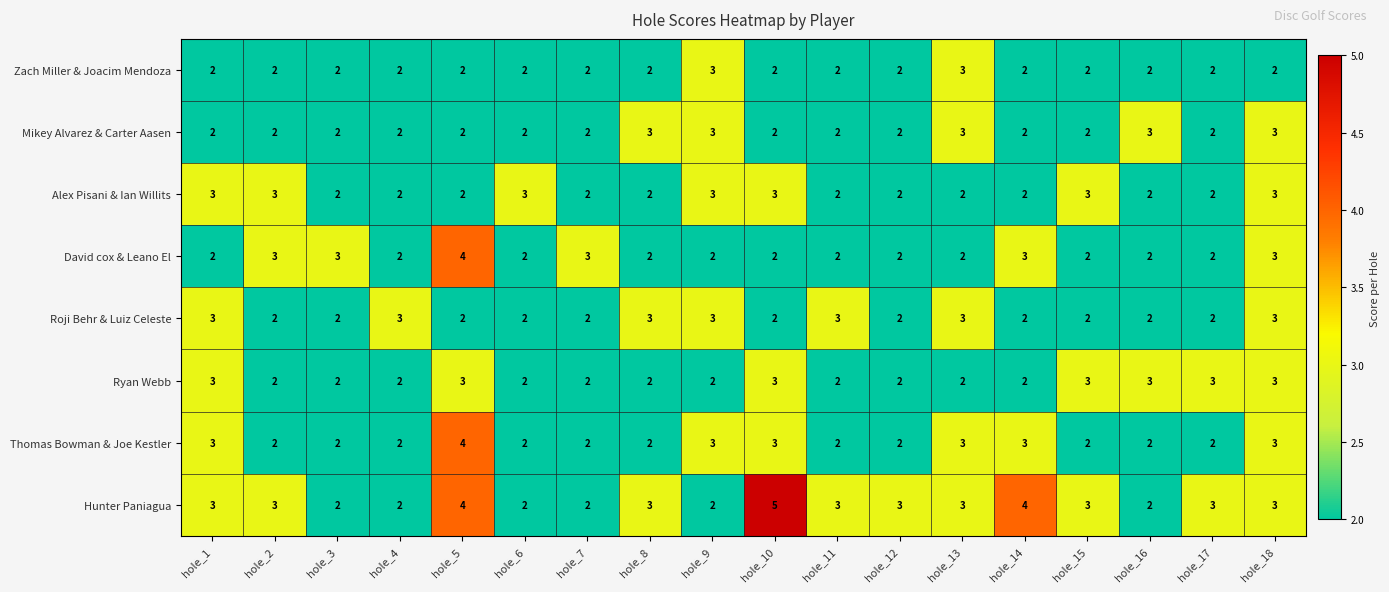

What is the greatest value displayed?

5